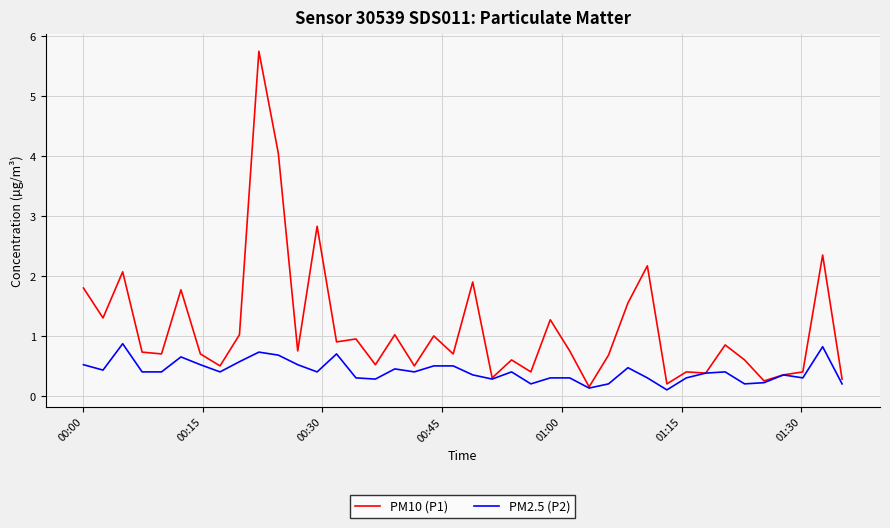

Which series has the largest total across all categories?

PM10 (P1)